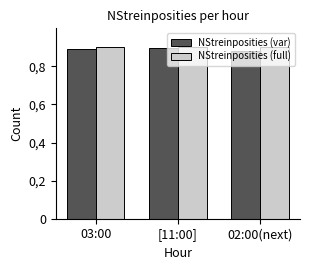

List the labels in order of NStreinposities (var) value, smallest first.

02:00(next), 03:00, [11:00]